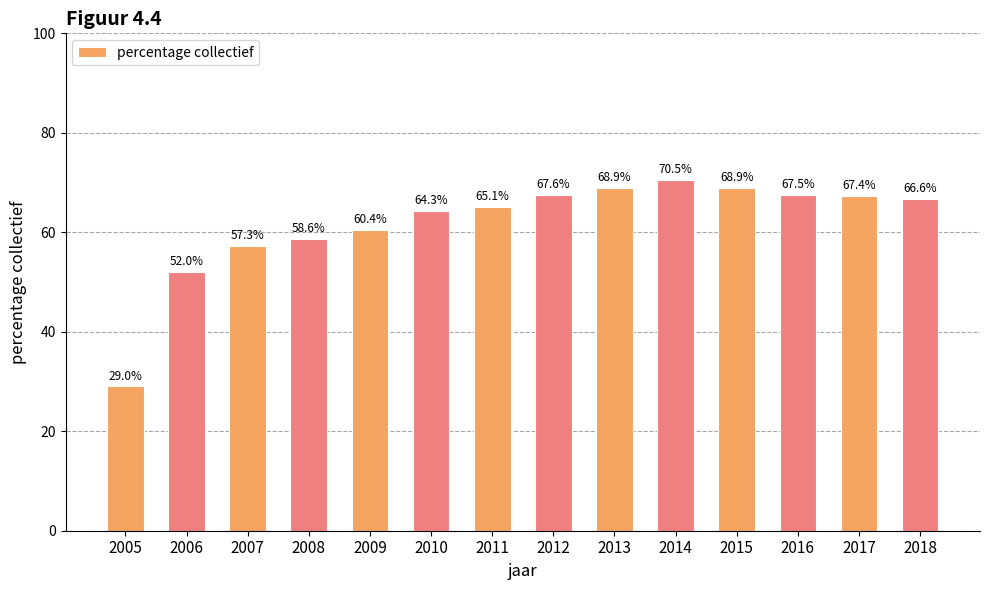

At which label is the value closest to 49?

2006